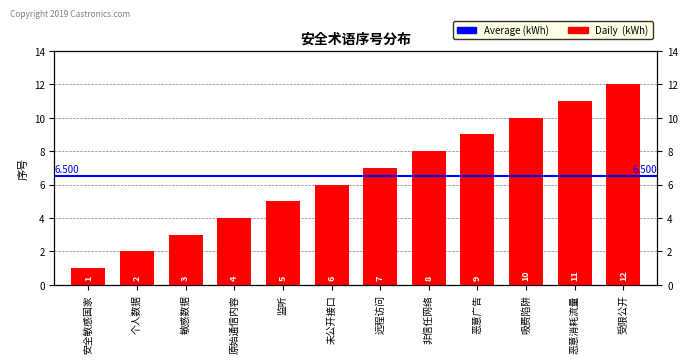

Rank the categories by value from lowest to highest.

安全敏感国家, 个人数据, 敏感数据, 原始通信内容, 监听, 未公开接口, 远程访问, 非信任网络, 恶意广告, 吸费陷阱, 恶意消耗流量, 受限公开